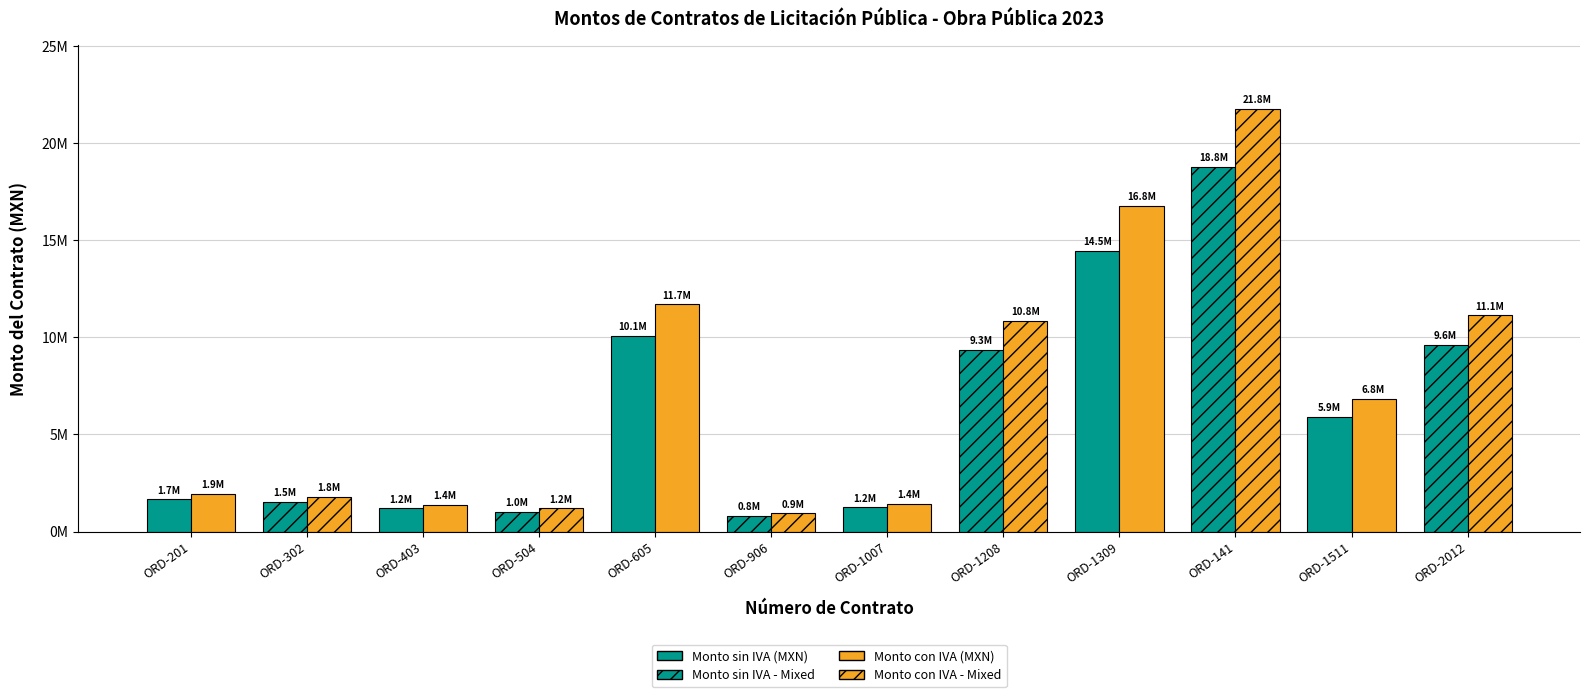

Between 212300201-ORD and 212301309-ORD, which series saw the biggest shift?

Monto con IVA (MXN)